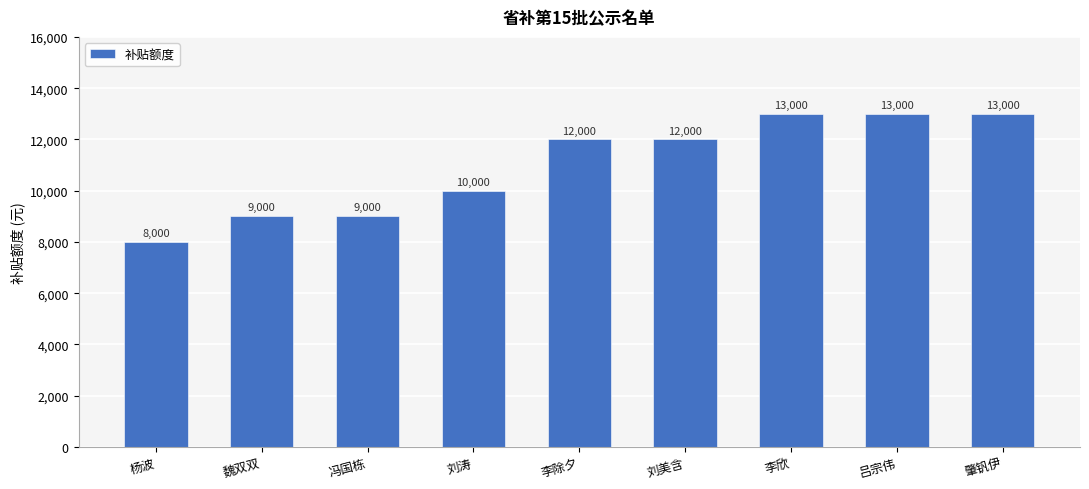

What is the difference between the maximum and minimum values?

5000